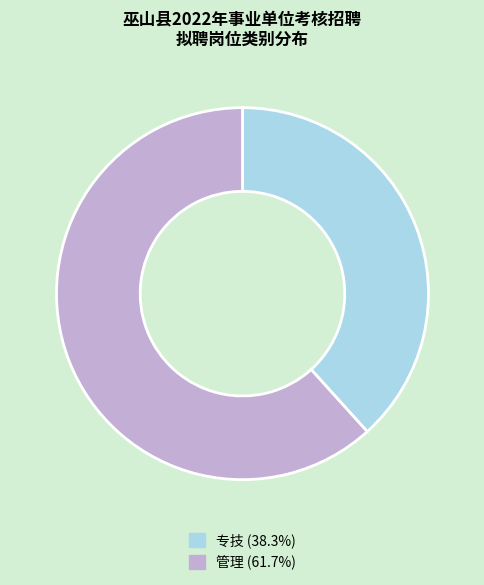

Is the sum of 管理 (61.7%) and 专技 (38.3%) greater than half?

Yes